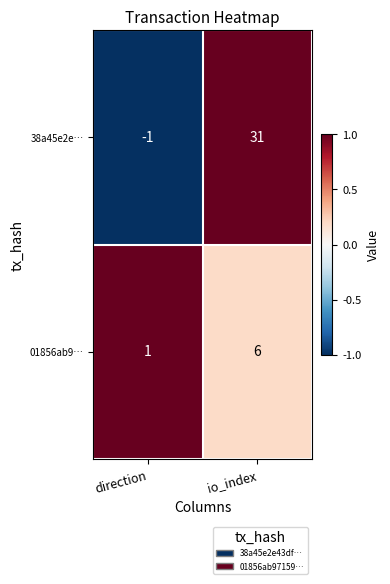

At which label does 01856ab9… reach its minimum?

direction